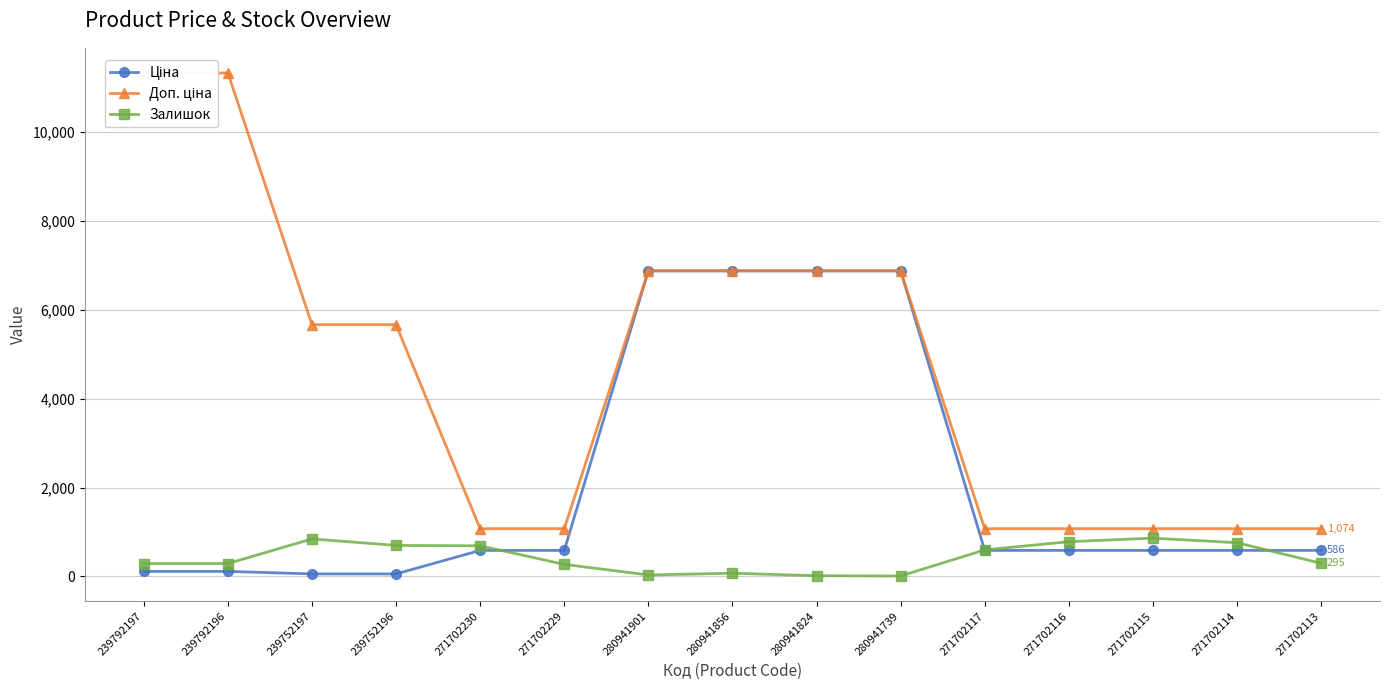

At which label does Ціна reach its minimum?

239752197